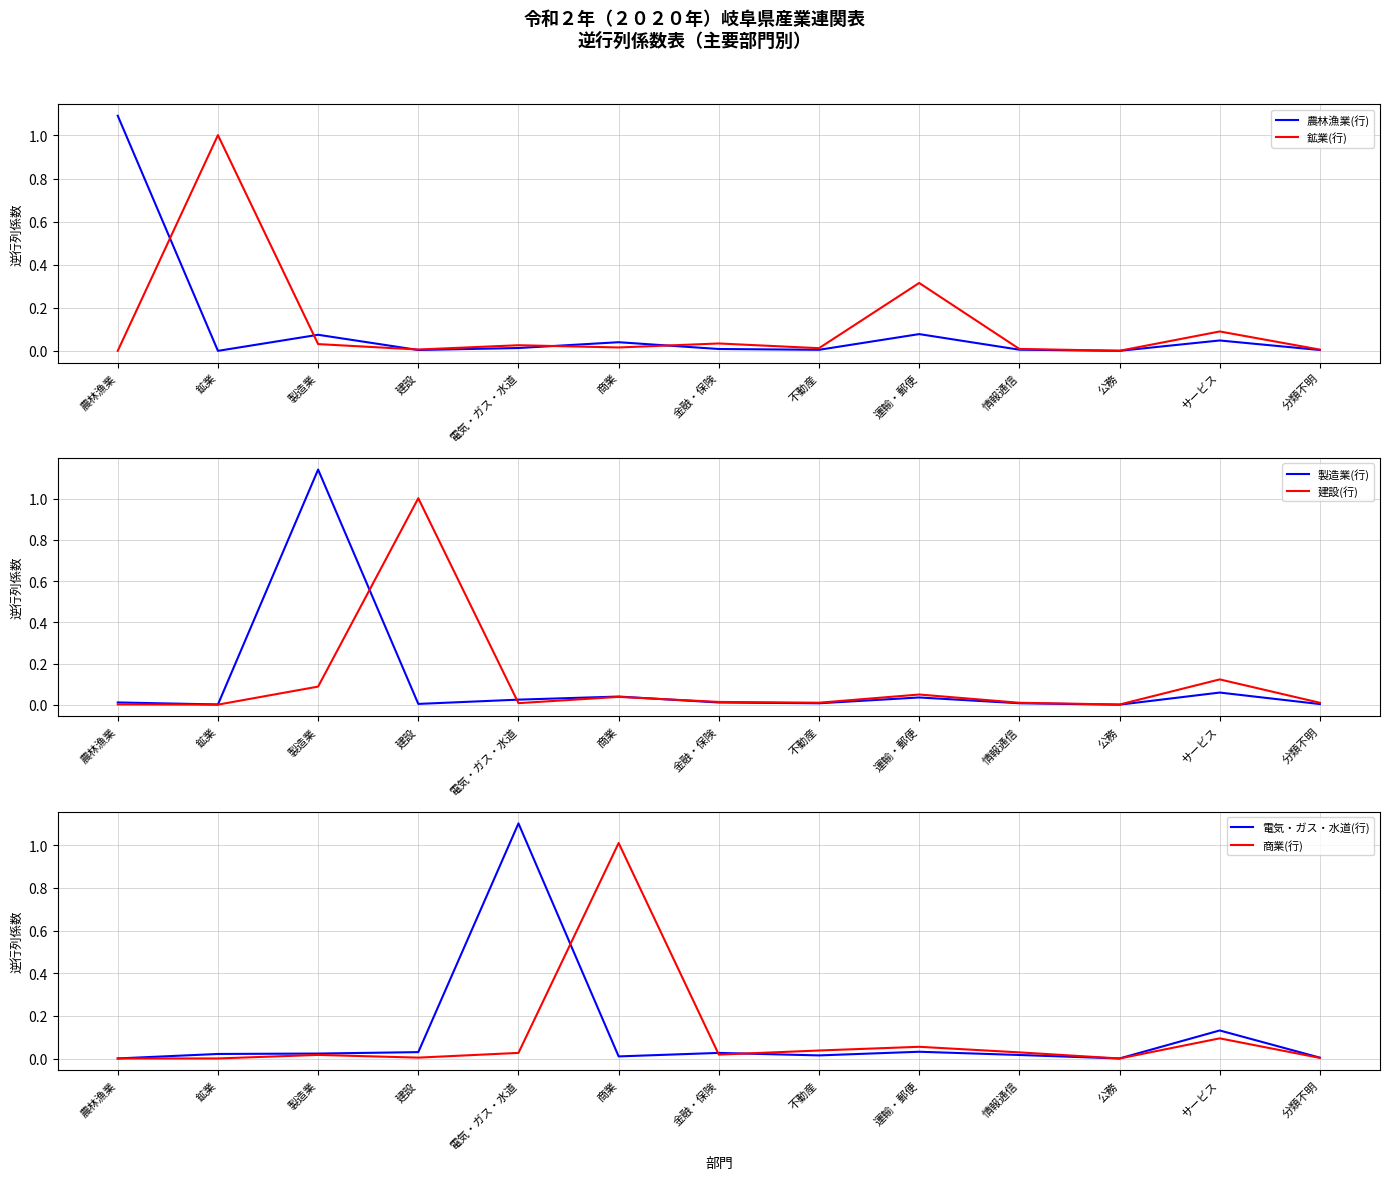

What is the label of the 8th point from the left?

不動産